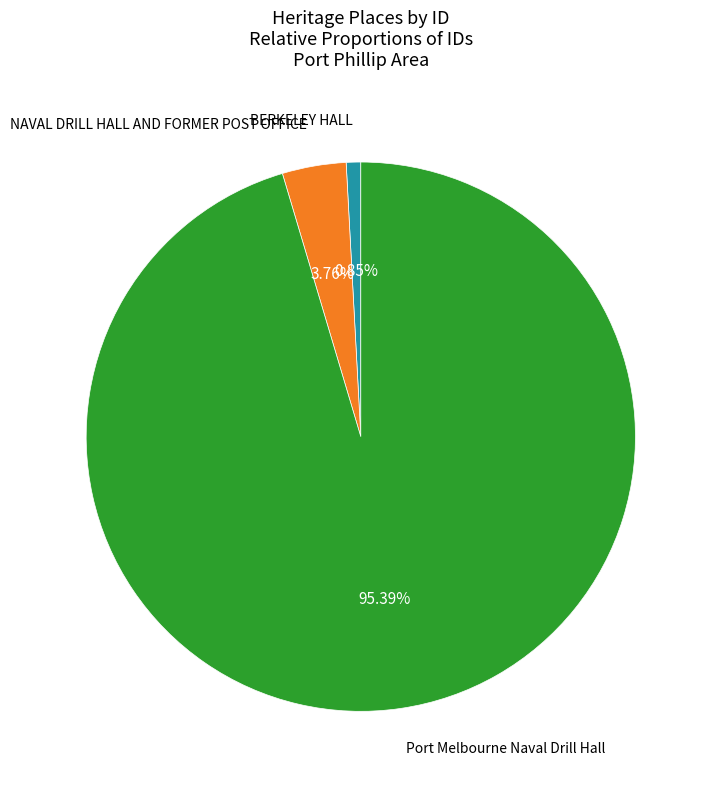

How many segments does this pie chart have?

3